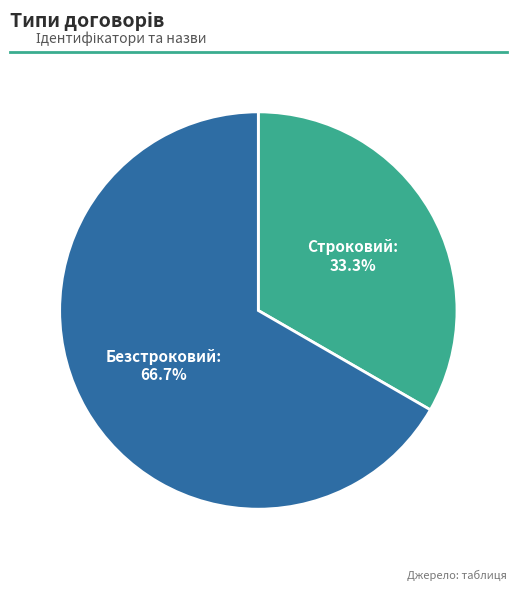

To the nearest percent, what is the difference between the Безстроковий and Строковий slice percentages?

33%